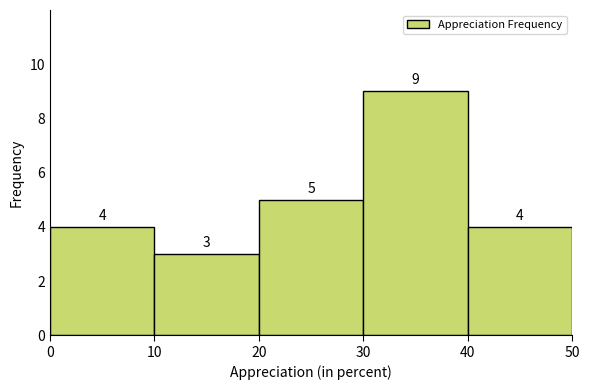

Over which range of the x-axis is the bar tallest?

30 to 40